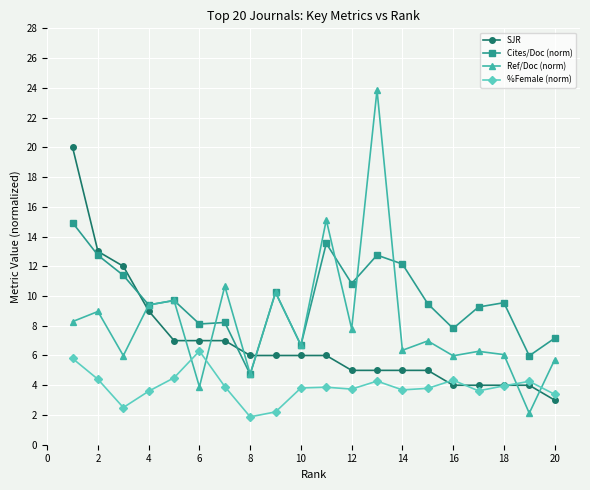

After their last crossing, which series has the higher values: Ref/Doc (norm) or Cites/Doc (norm)?

Cites/Doc (norm)